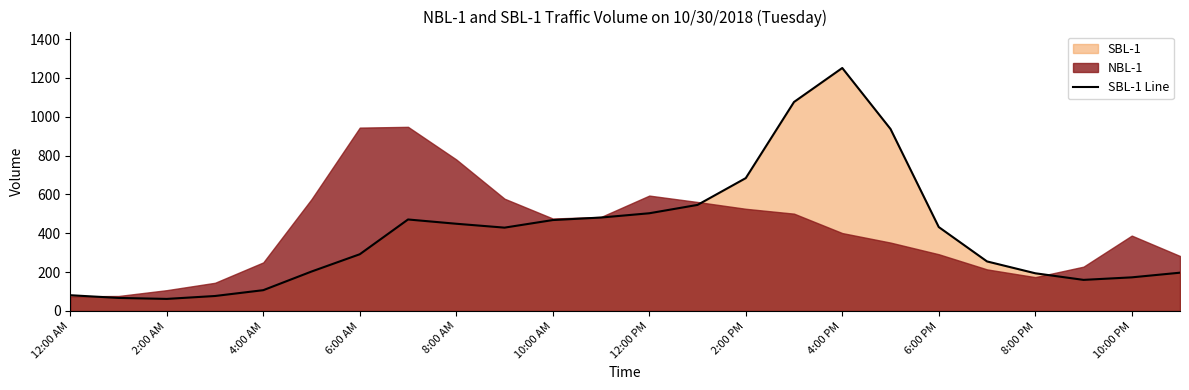

True or false: there are more than 1 points higher than both neighbors.

True